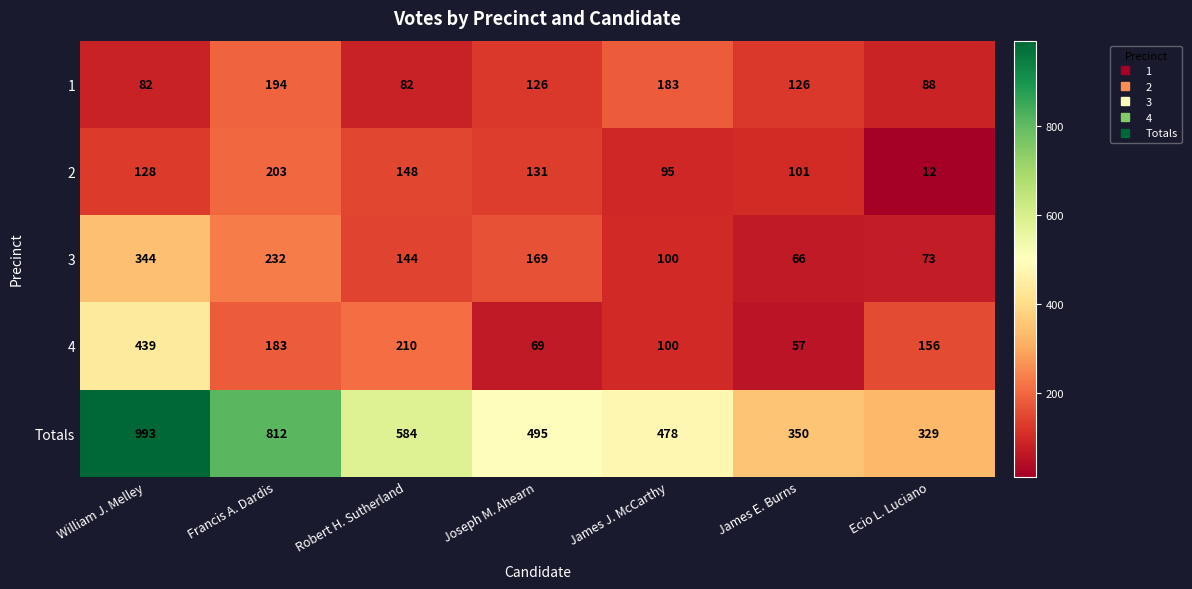

Is it true that 2 equals 128 at William J. Melley?

True